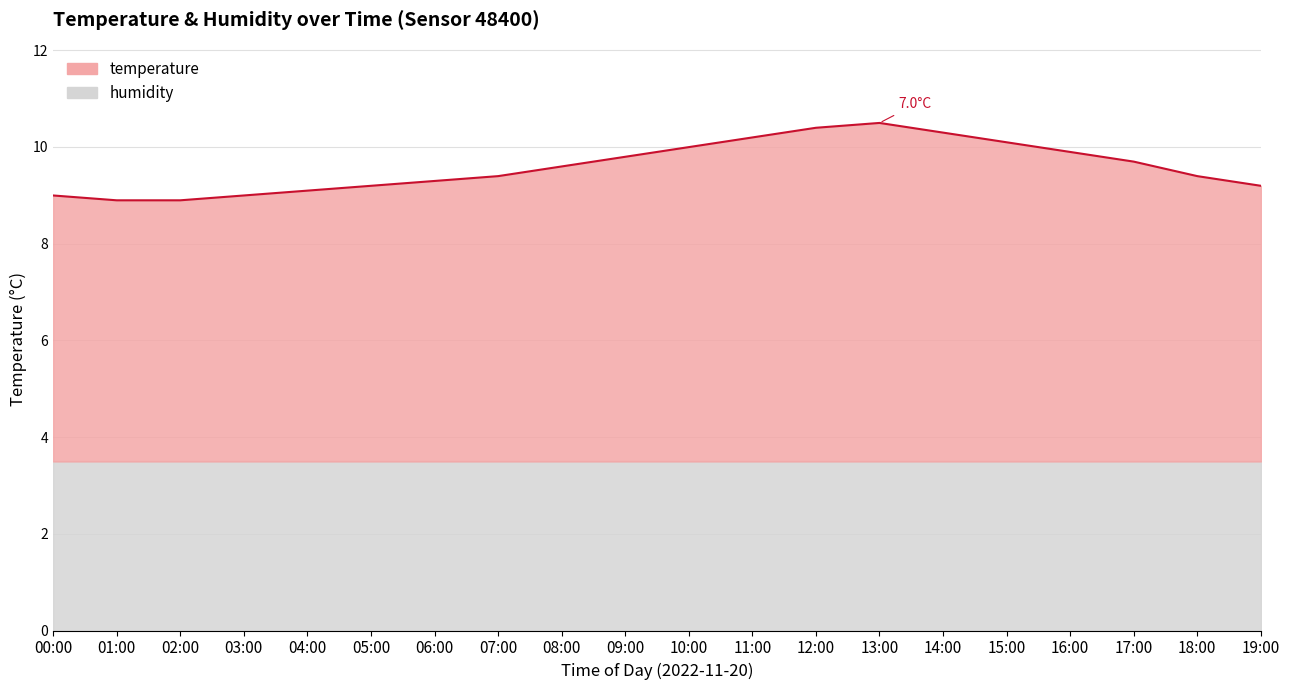

Where is the data nearest to the value 9?

00:00